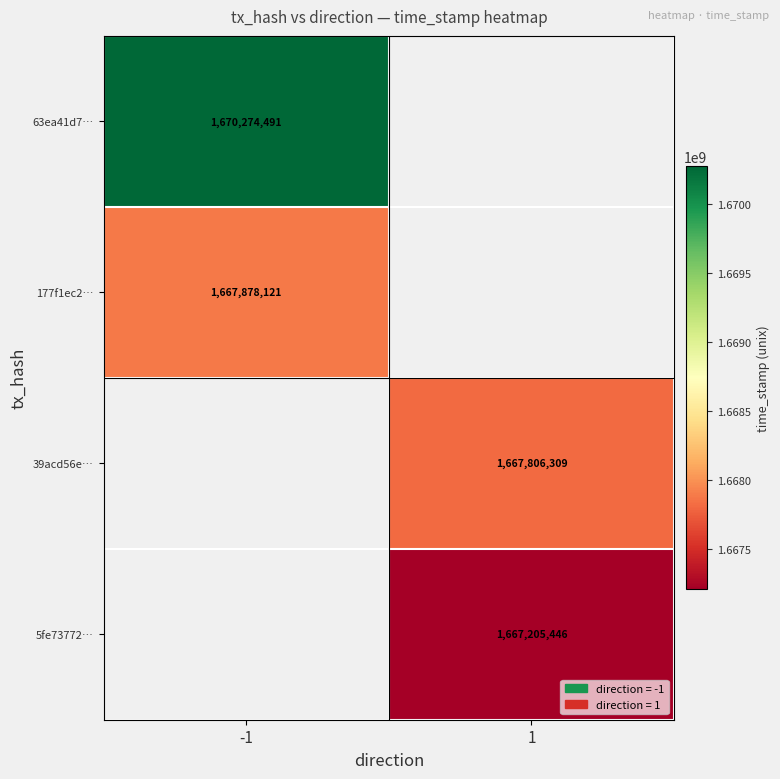

The value of 5fe73772… at 1 is 1667205446. True or false?

True